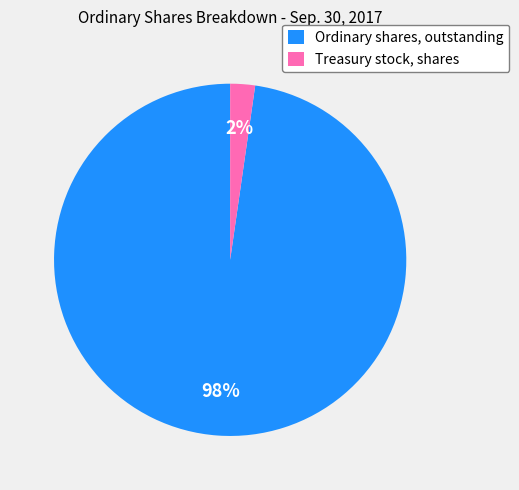

Is there a majority slice in this chart?

Yes